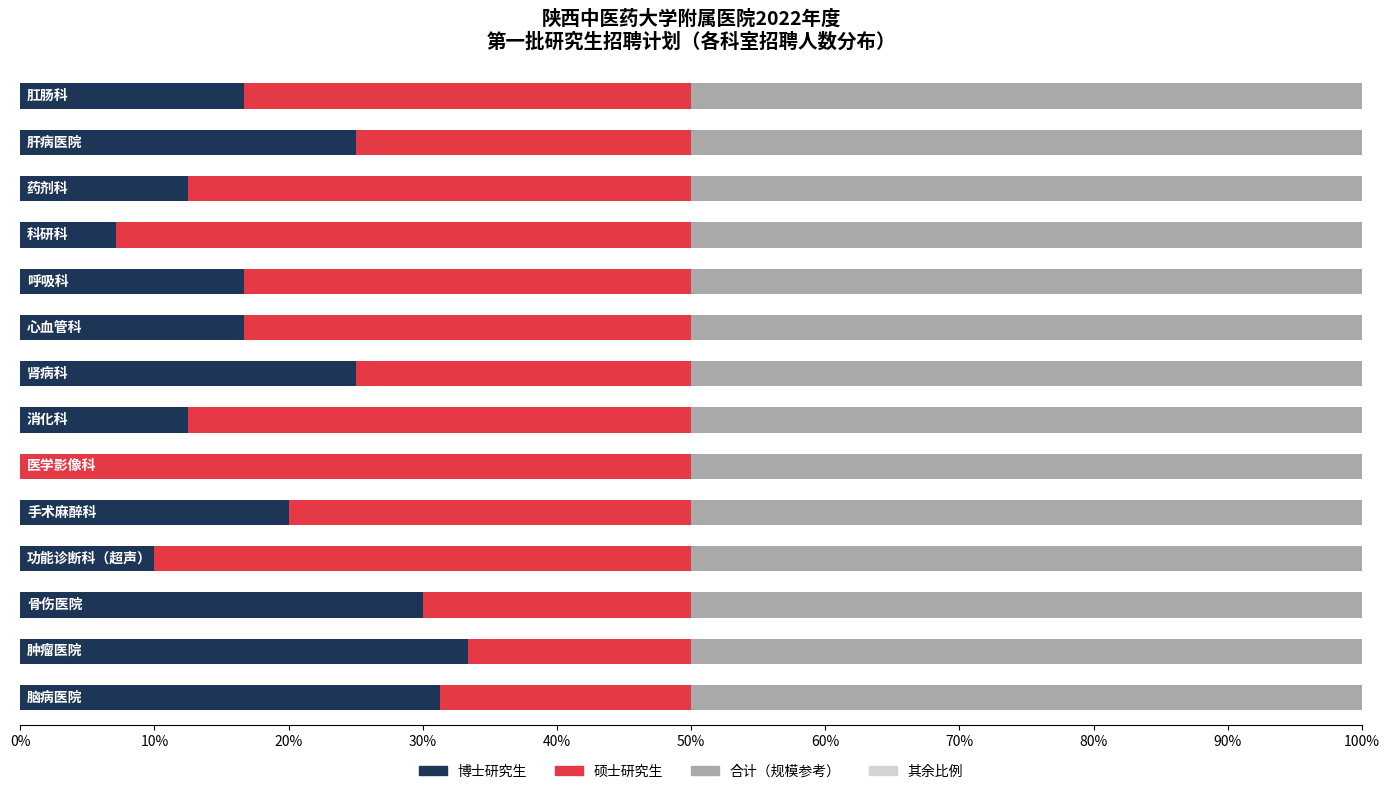

What is the sum of all 博士研究生 values?

256.7